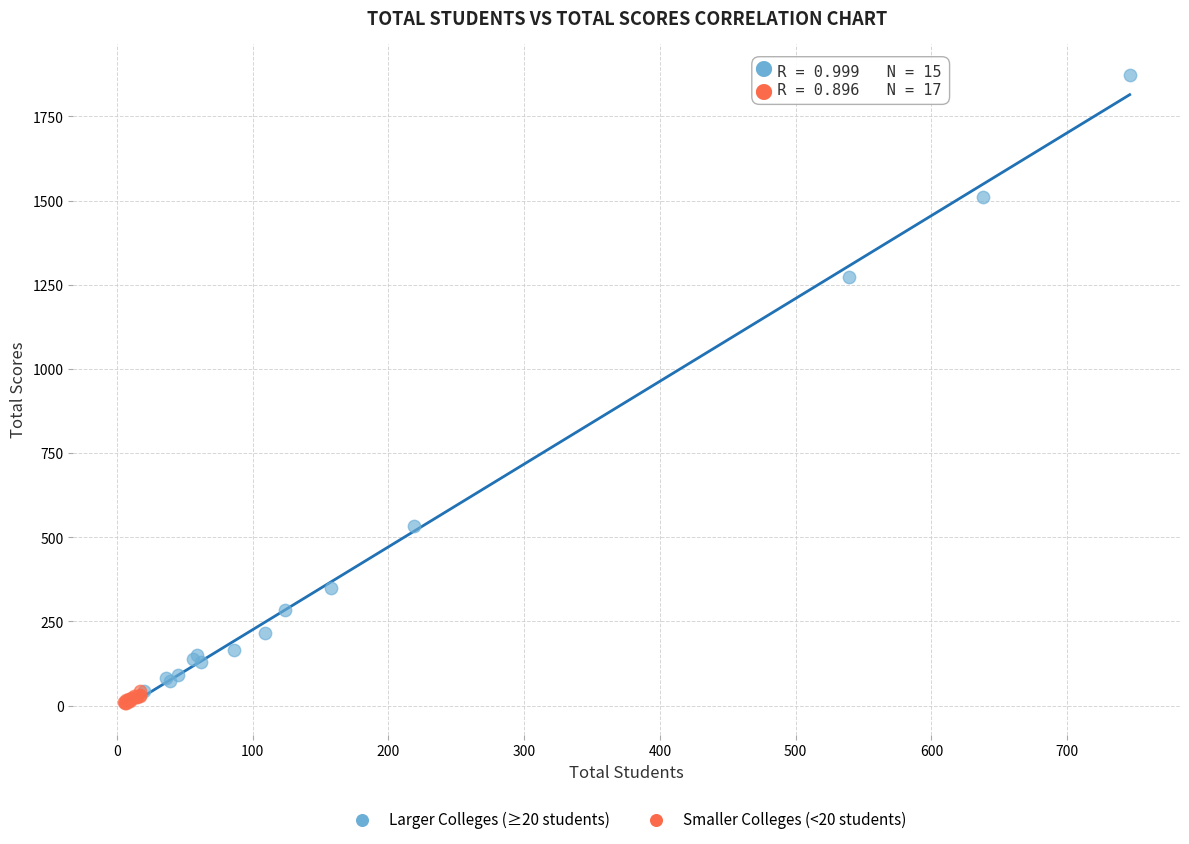

Which series contains the lowest Y value?

Smaller Colleges (<20 students)